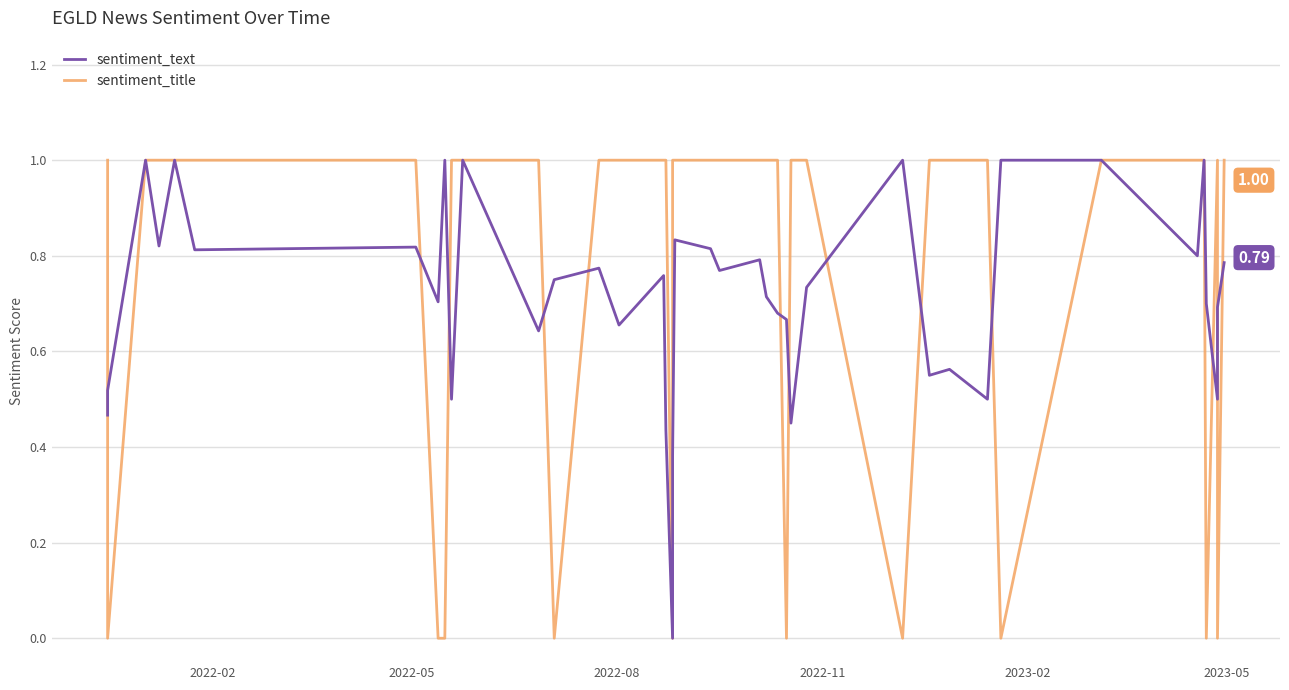

What is the value of the sentiment_title point at the 30th from the left?

1.0